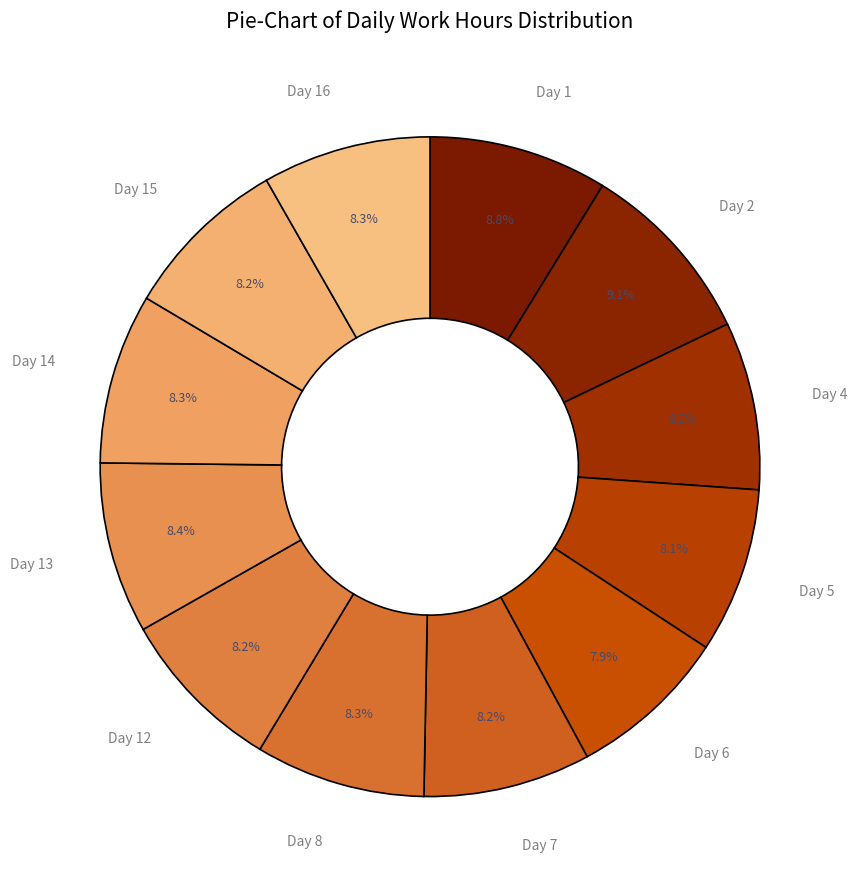

Approximately how many times larger is the value at Day 5 compared to Day 16?

1.0